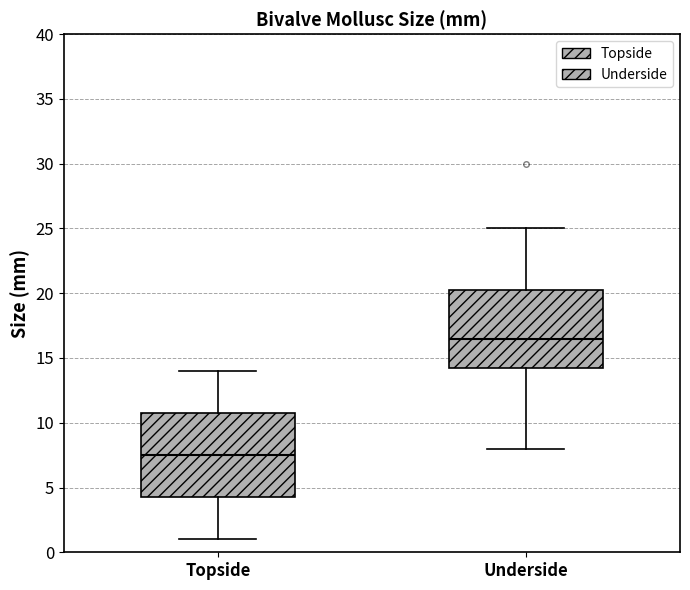

Comparing the boxes themselves (not the whiskers), which one is the tallest?

Topside